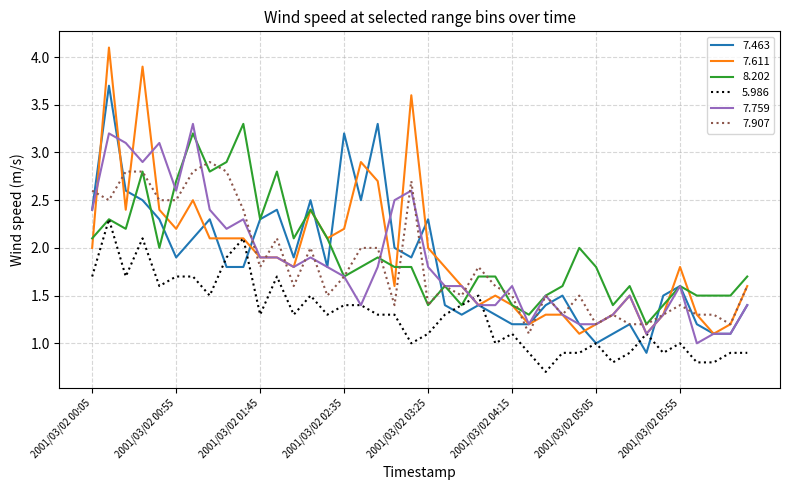

Which series has the largest range (max minus min)?

7.611